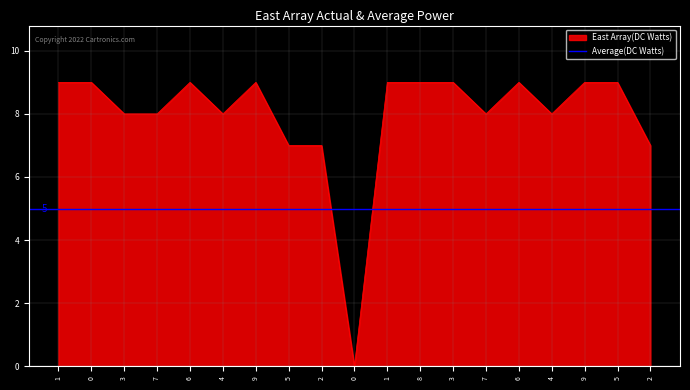

What is the label of the 16th point from the right?

7